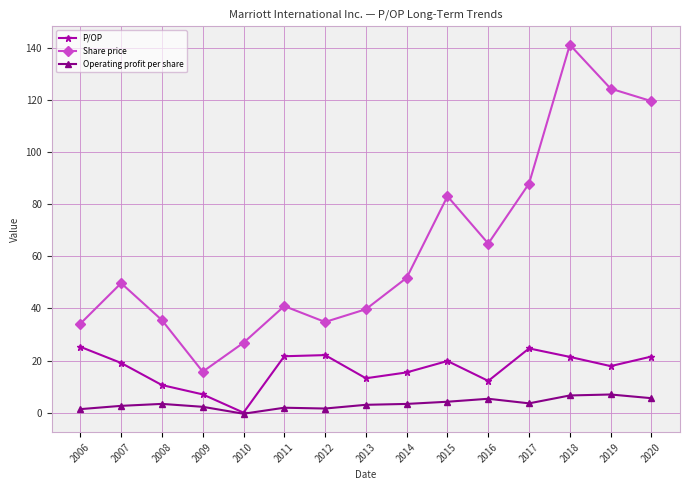

Is the value of Operating profit per share at 2018 greater than the value of P/OP at 2007?

No